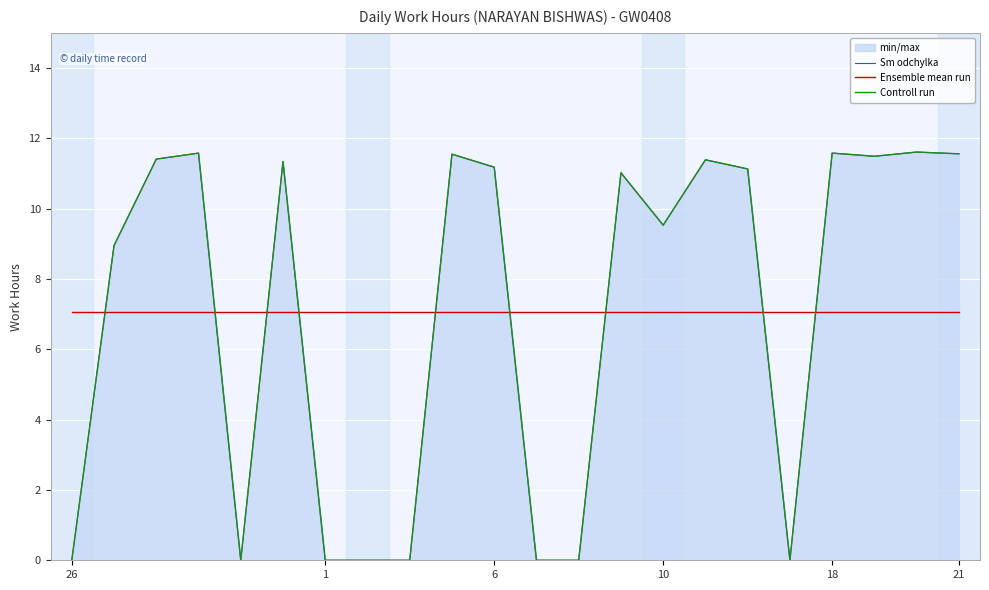

Which category has the highest value across all series?

20